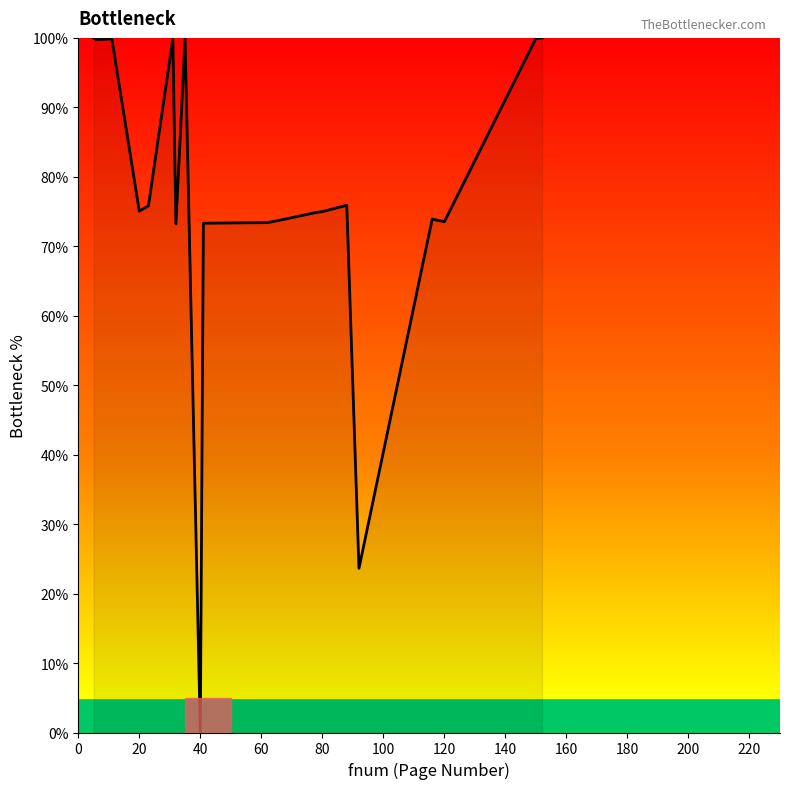

What is the difference between the maximum and minimum values?

100.0